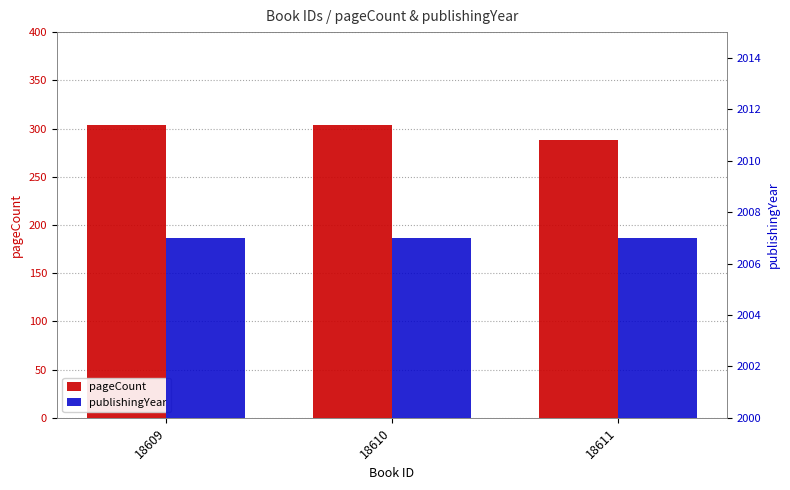

What are all the series names shown in the legend?

pageCount, publishingYear